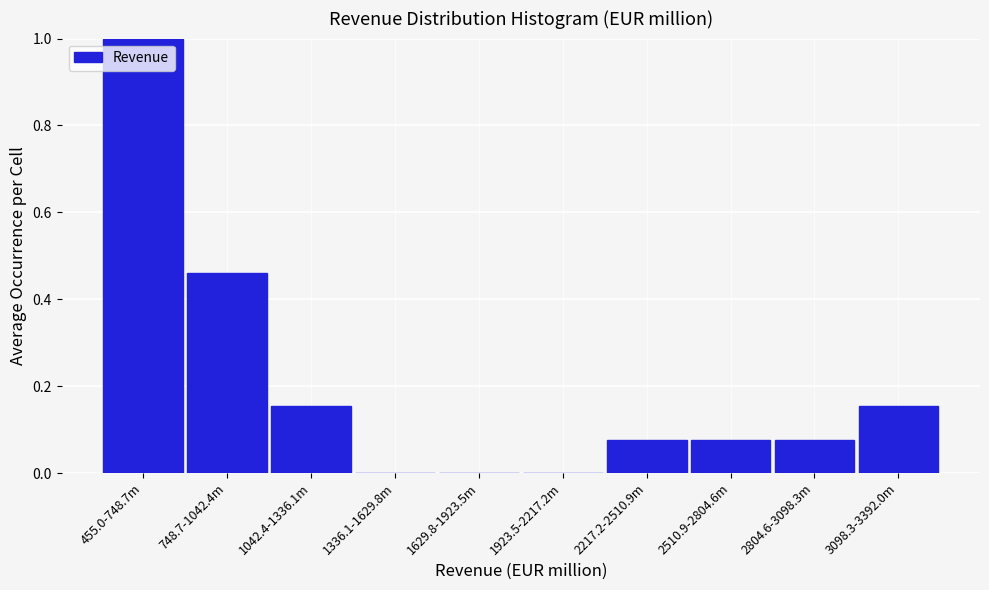

Which category has the highest value across all series?

455.0-748.7m